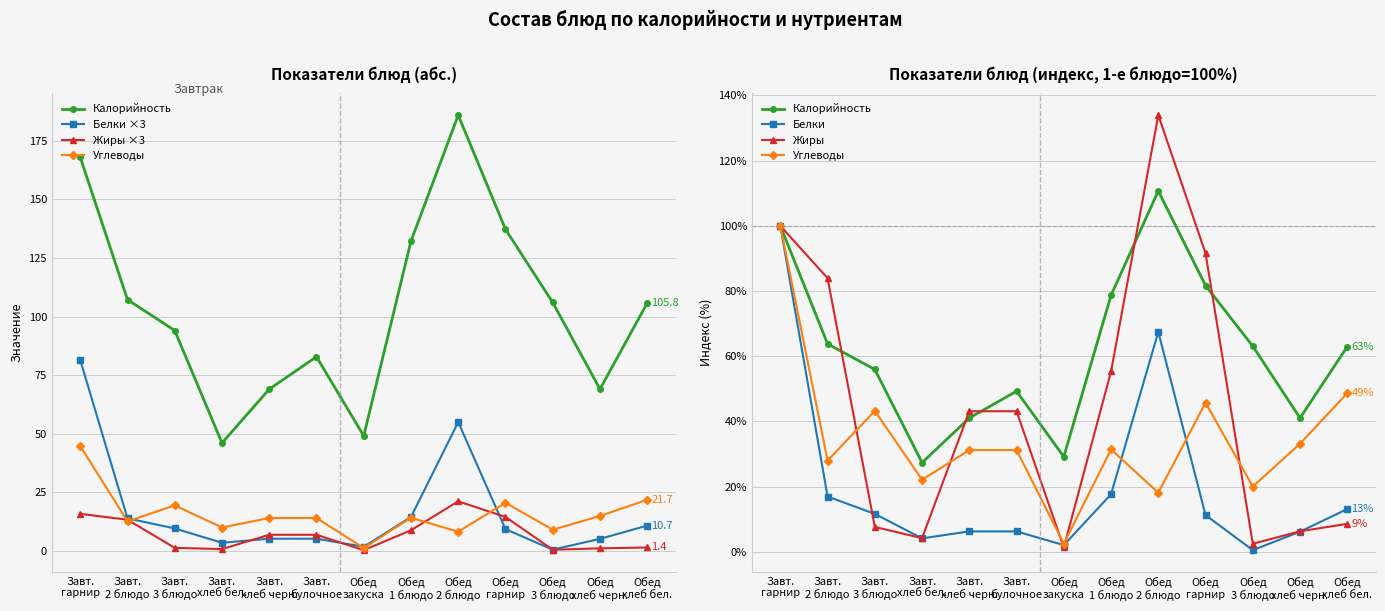

The value of Калорийность at Обед
гарнир is 31.0. True or false?

False